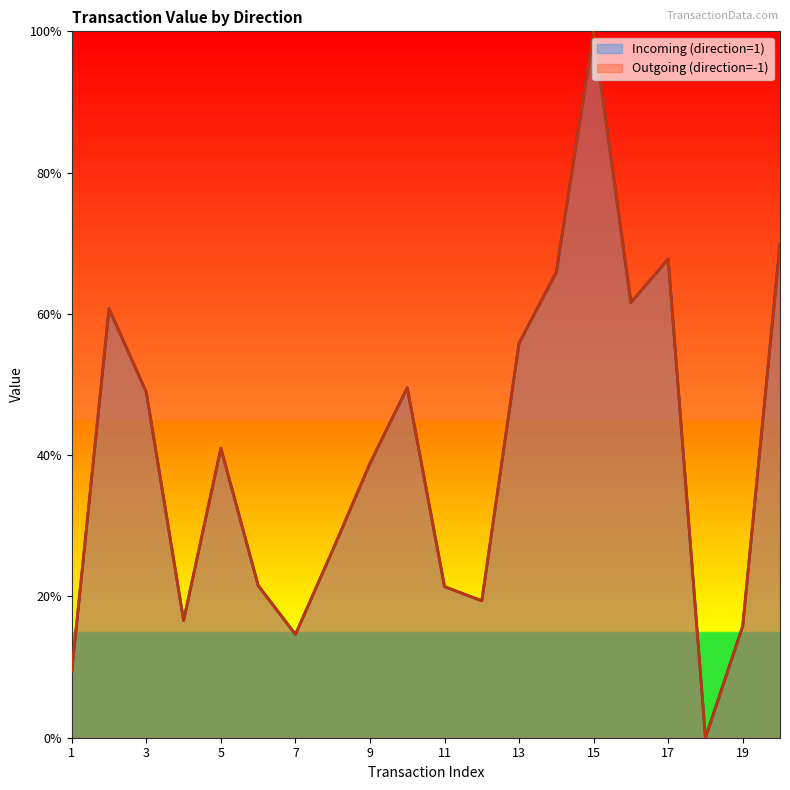

What is the greatest value displayed?

100.0